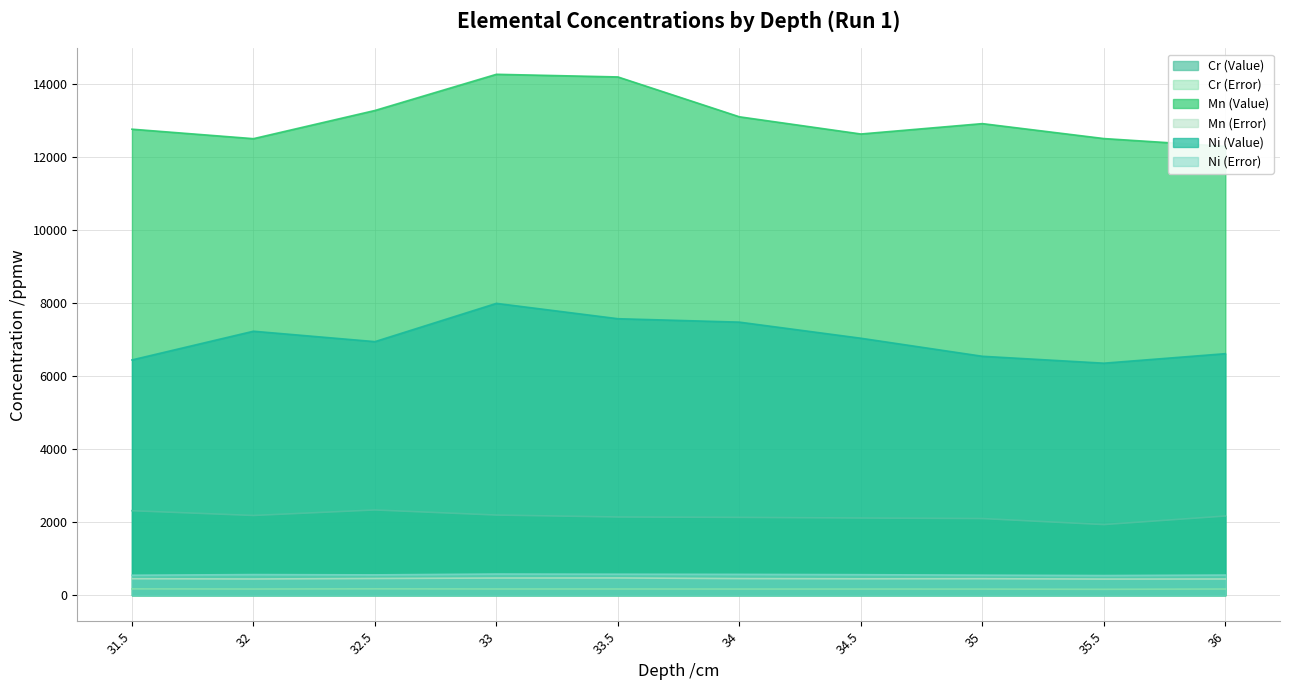

Which series has the widest spread of values?

Mn (Value)